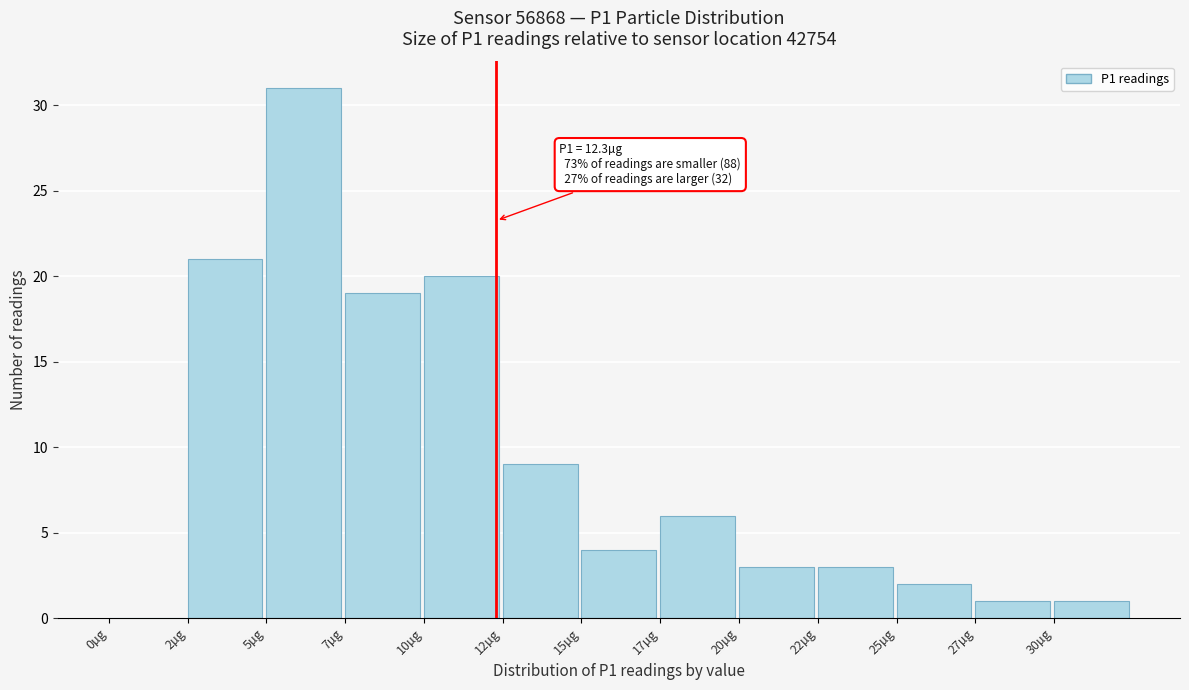

Reading left to right, list all the values displayed in this chart.

0µg=0	2µg=21	5µg=31	7µg=19	10µg=20	12µg=9	15µg=4	17µg=6	20µg=3	22µg=3	25µg=2	27µg=1	30µg=1